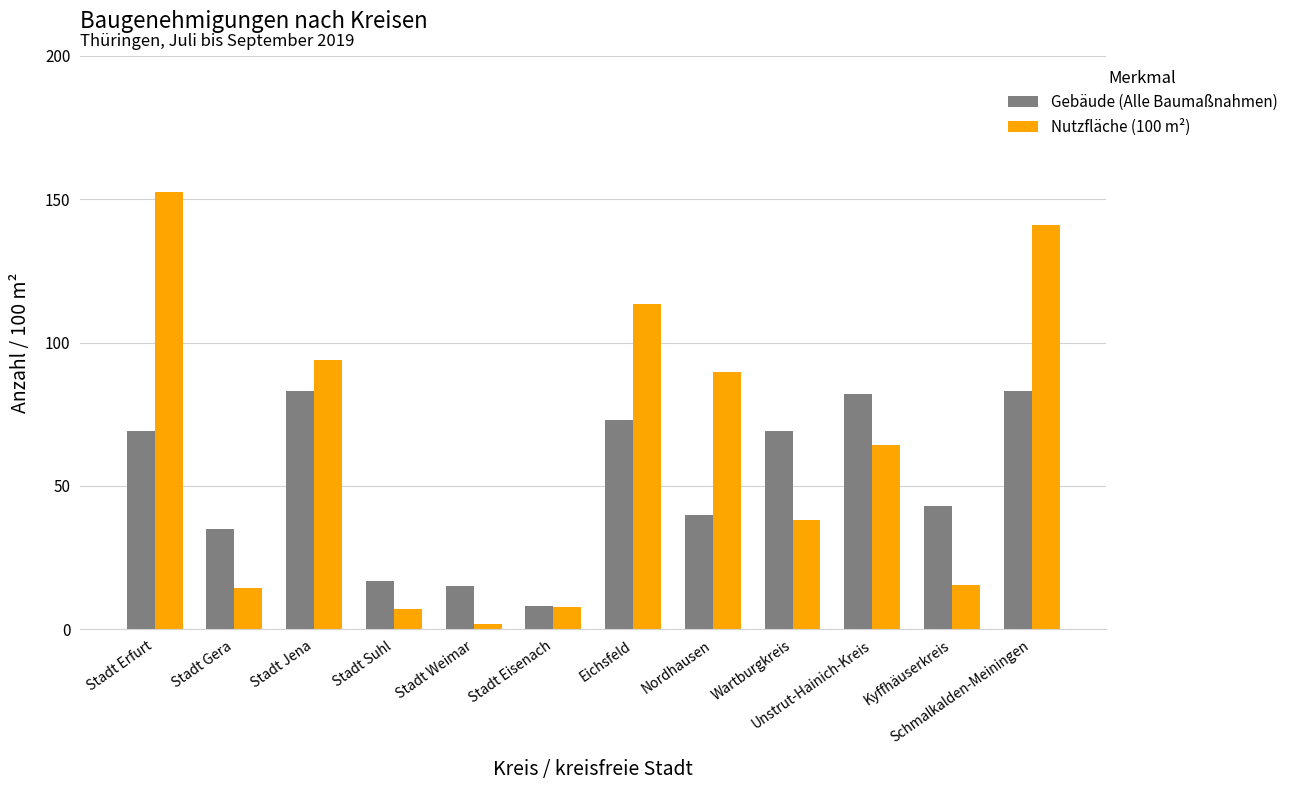

What is the label of the 4th bar from the left?

Stadt Suhl